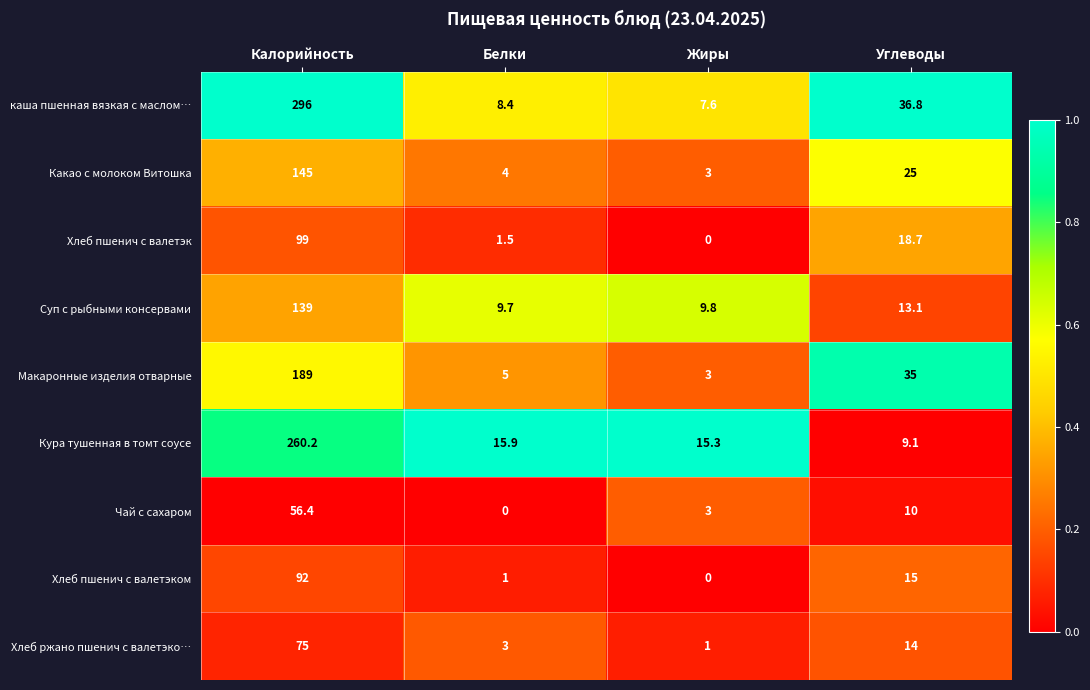

What is the average value of the каша пшенная вязкая с маслом… series?

87.2